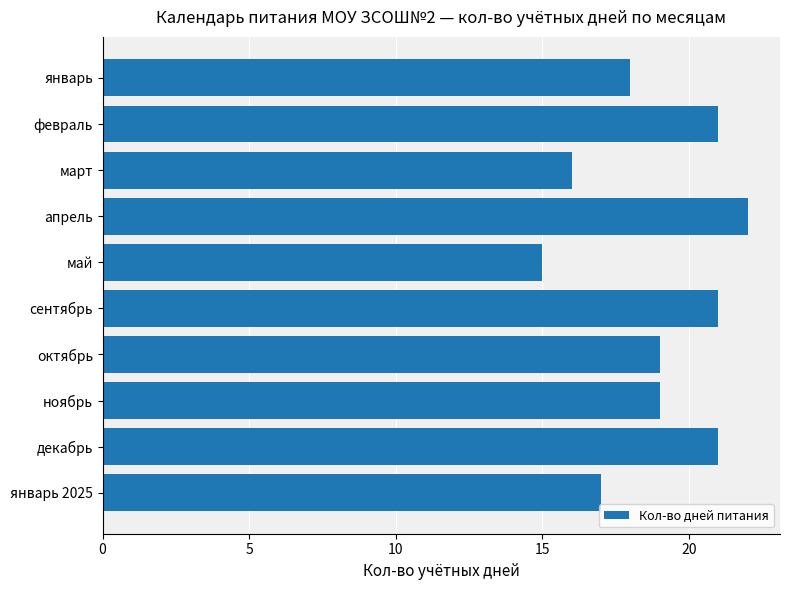

Which category has the lowest value across all series?

май